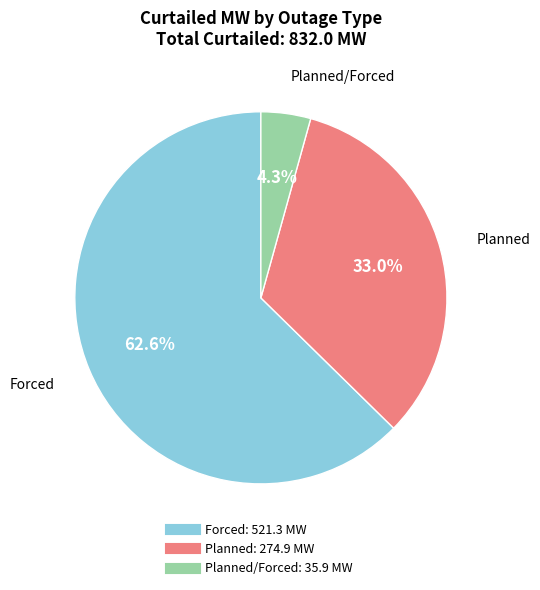

Count the number of slices in the pie.

3